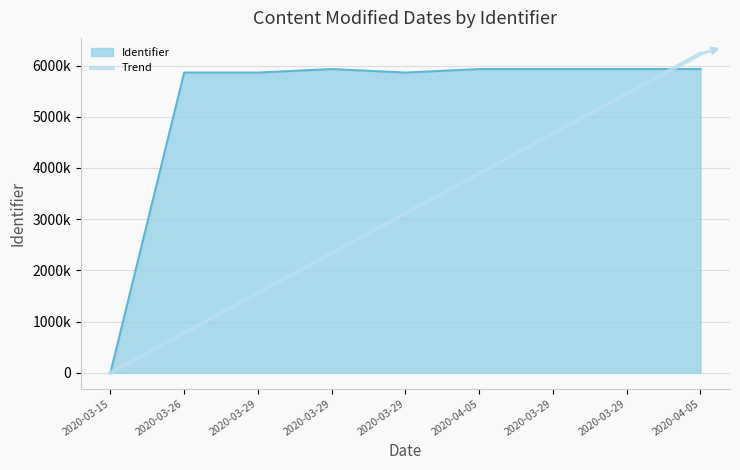

What are all the series names shown in the legend?

Identifier, Trend